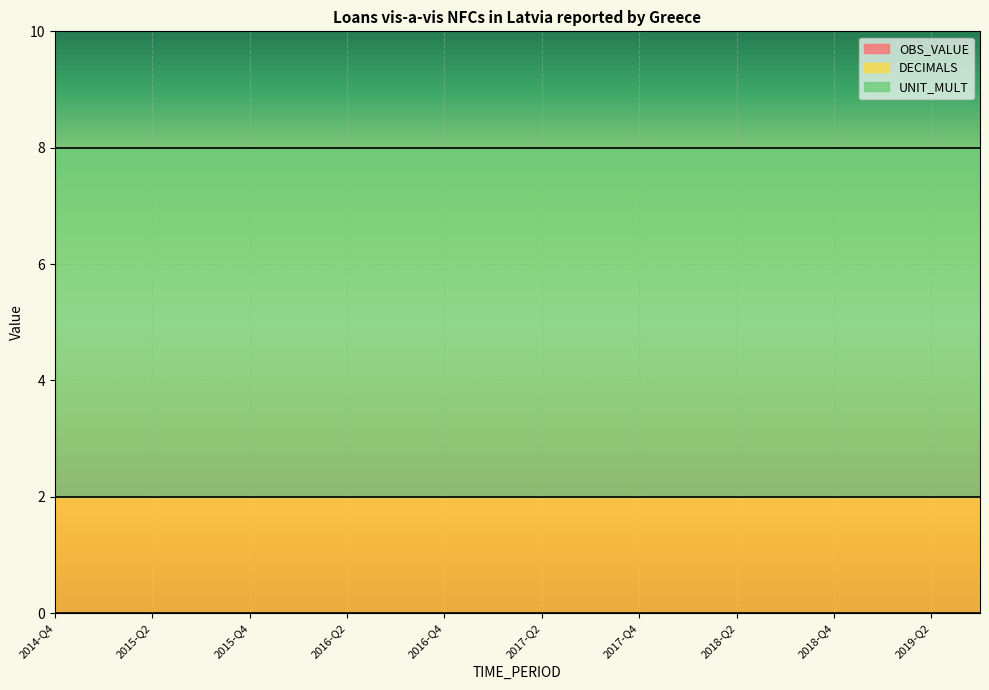

List the labels in order of OBS_VALUE value, largest first.

2014-Q4, 2015-Q1, 2015-Q2, 2015-Q3, 2015-Q4, 2016-Q1, 2016-Q2, 2016-Q3, 2016-Q4, 2017-Q1, 2017-Q2, 2017-Q3, 2017-Q4, 2018-Q1, 2018-Q2, 2018-Q3, 2018-Q4, 2019-Q1, 2019-Q2, 2019-Q3